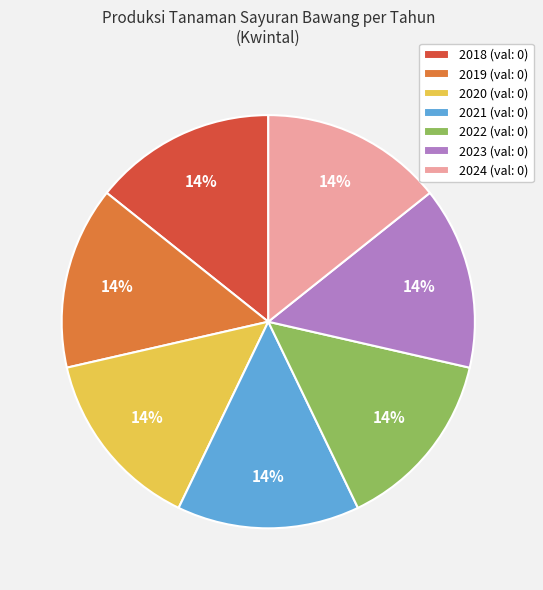

Is there any slice that represents more than half of the pie?

No